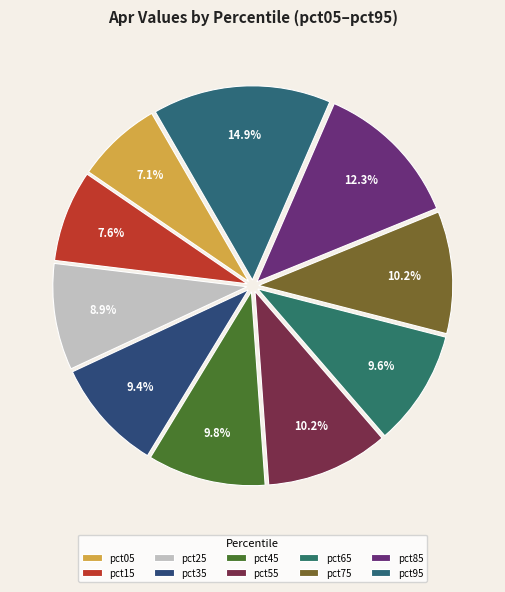

How many slices are in this pie chart?

10